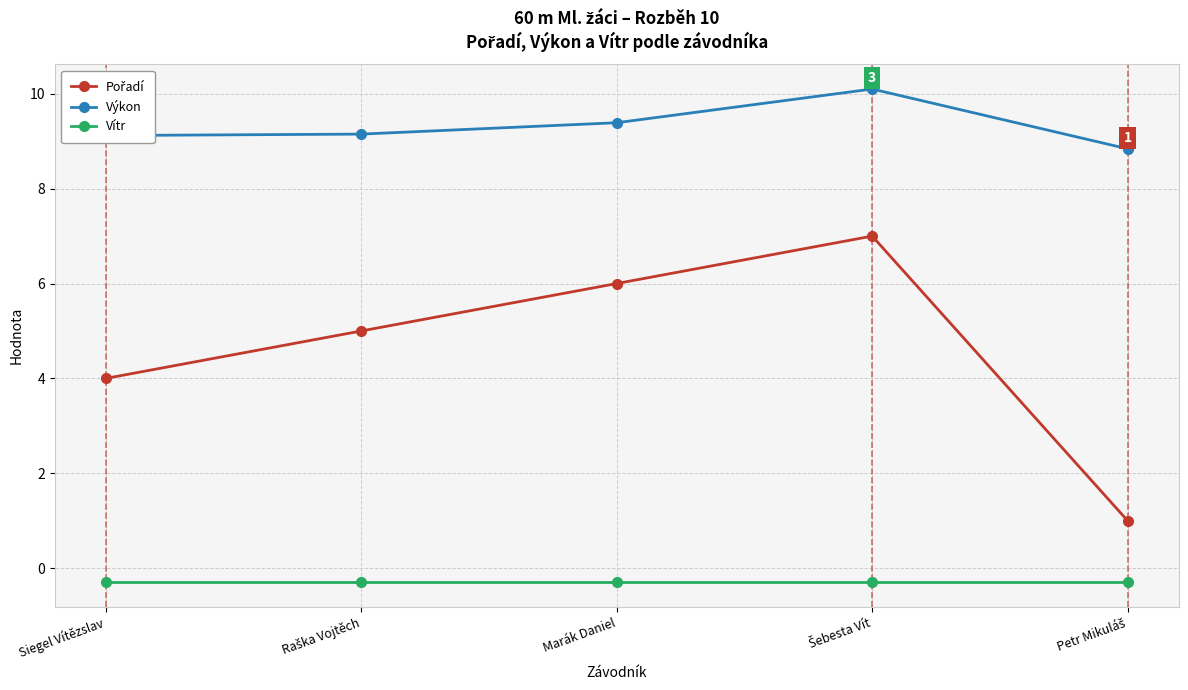

True or false: Vítr and Výkon cross at least once.

False